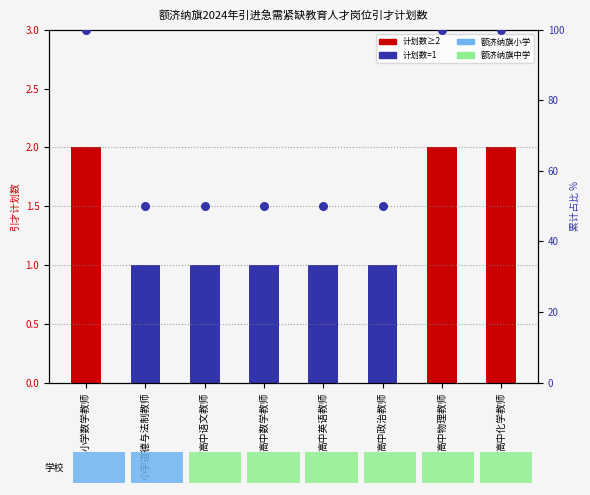

At which category is the sum across all series the highest?

小学数学教师